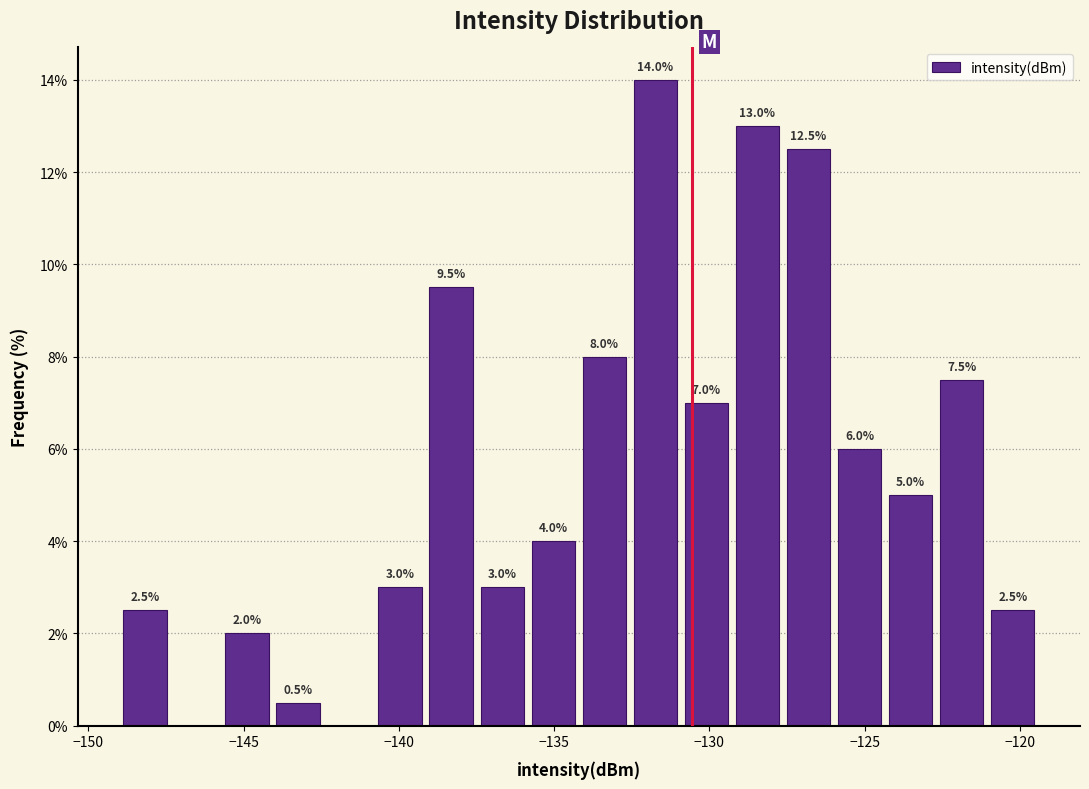

Read against the x-axis, roughly where is the centre of the tallest bar?

-131.5